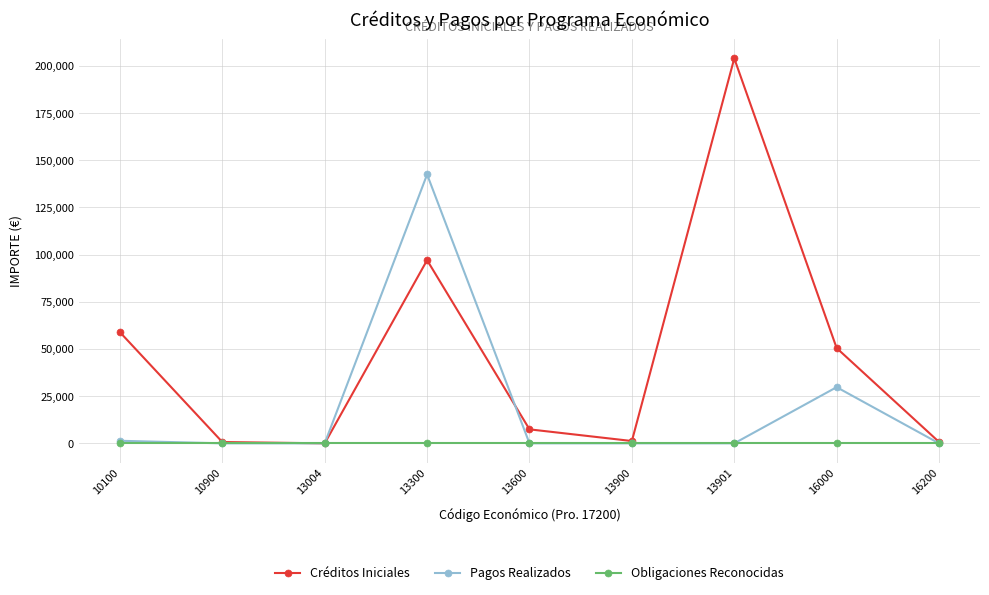

Between 13901 and 16200, which series saw the biggest shift?

Créditos Iniciales